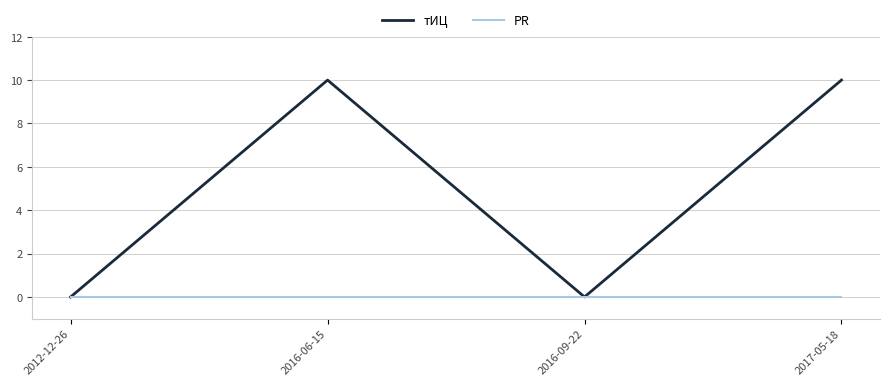

What is the greatest value displayed?

10